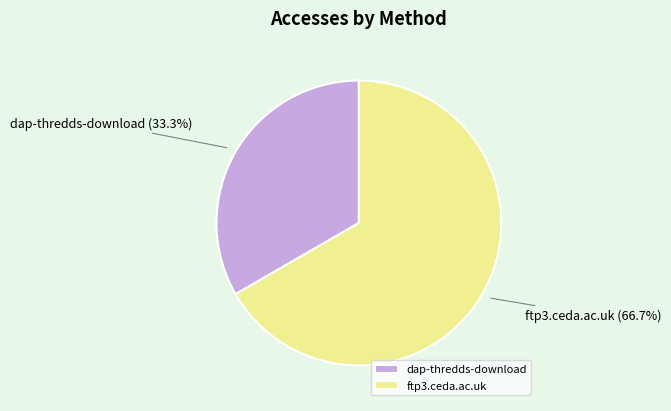

How many segments does this pie chart have?

2